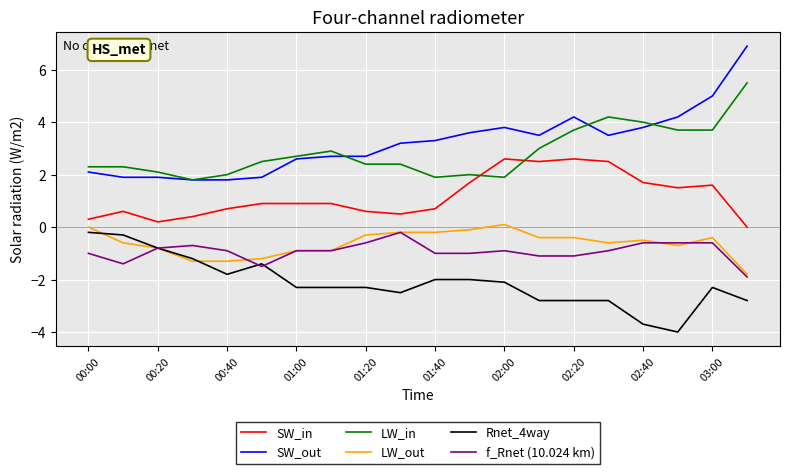

What is the maximum value shown in the chart?

6.9